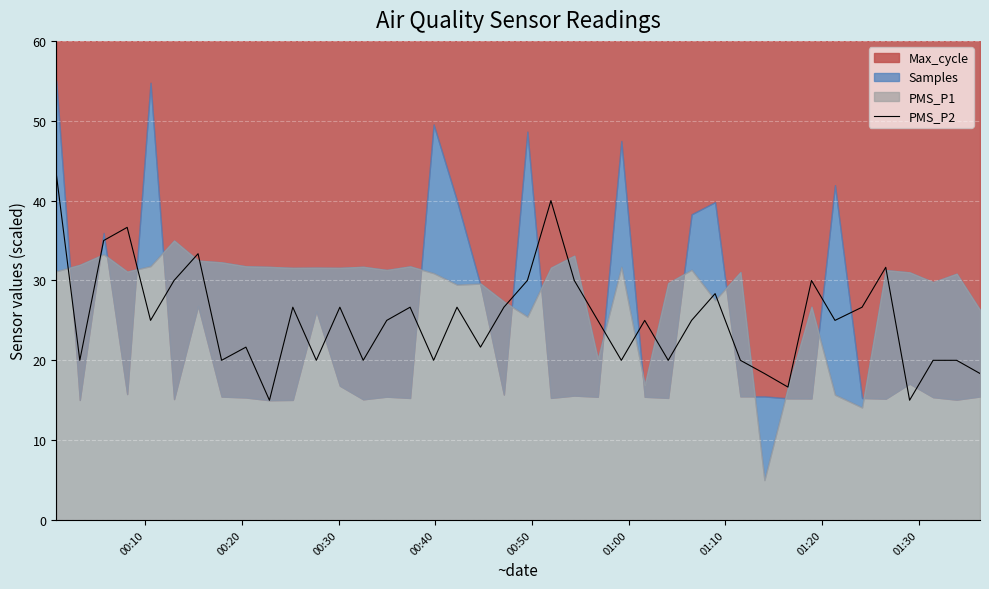

What is the lowest value of the PMS_P2 series?

15.0